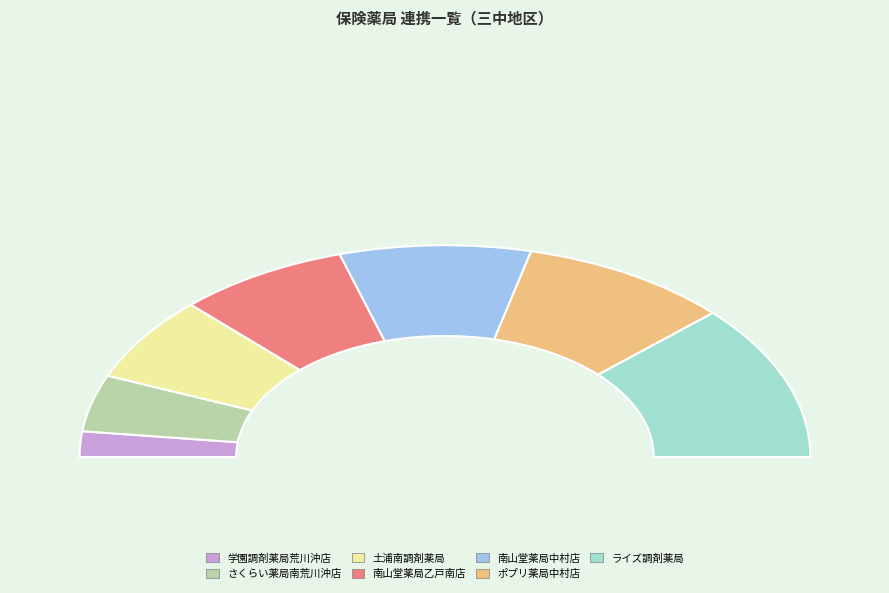

To the nearest percent, what is the average slice percentage?

14%